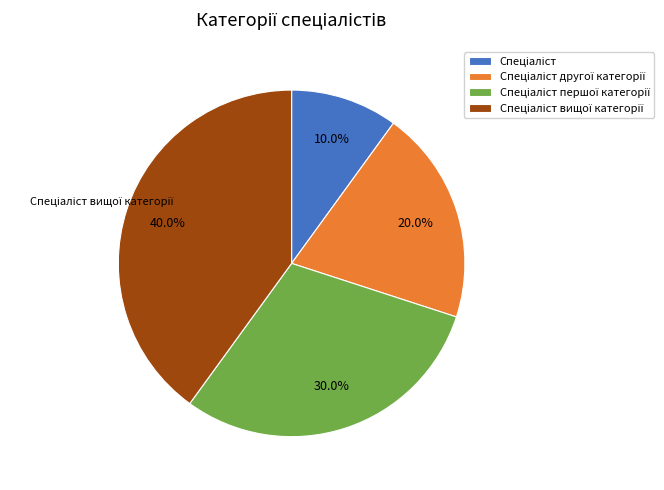

Count the number of slices in the pie.

4